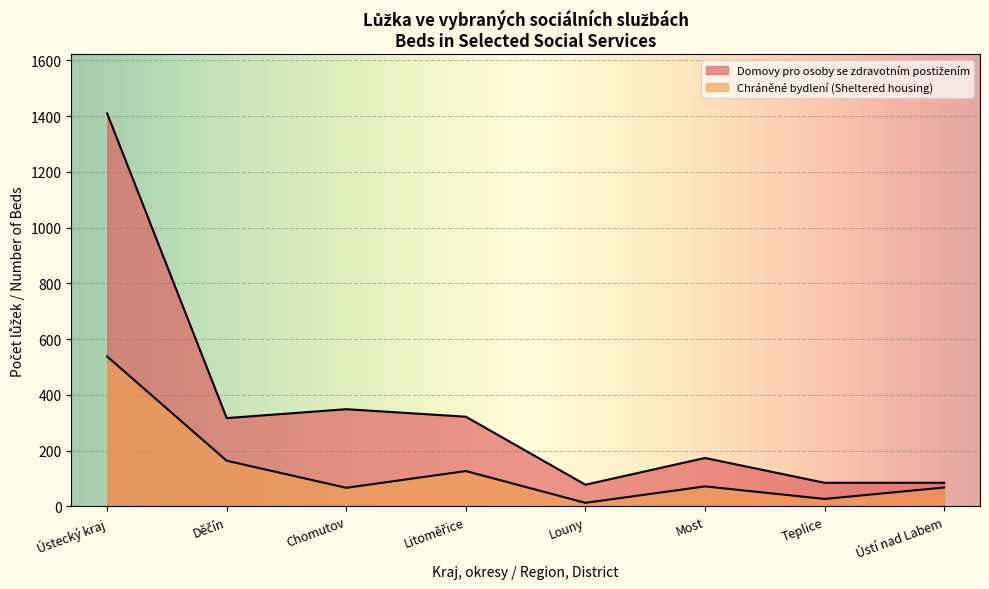

Which label corresponds to the smallest value in the chart?

Louny